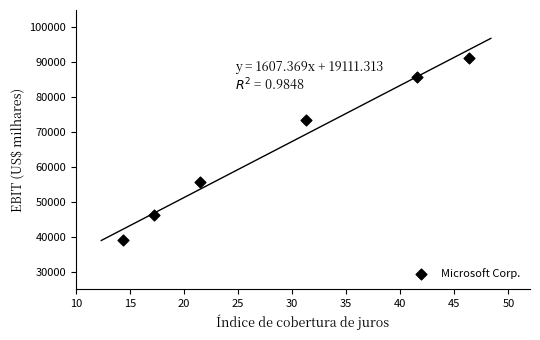

What Y value in the scatter plot is closest to 65243?

73448